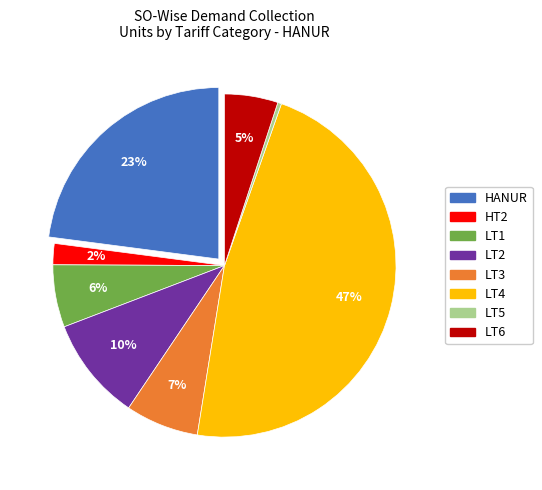

Does LT4 account for over 50% of the chart?

No